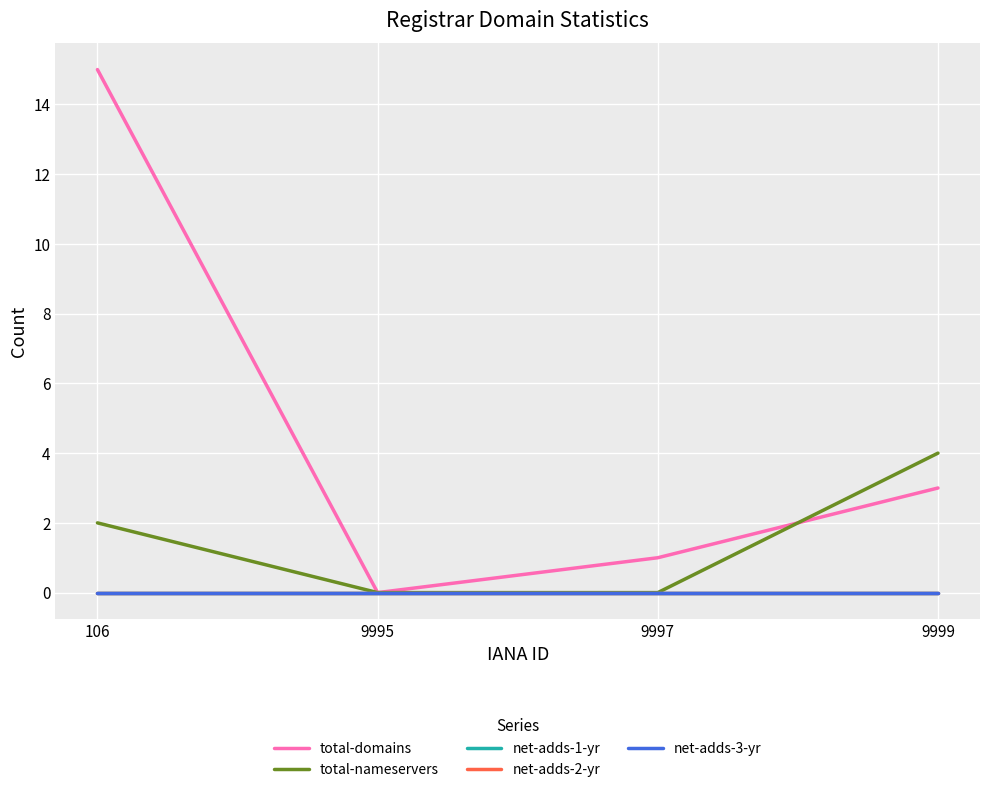

Does the chart have visible grid lines?

Yes